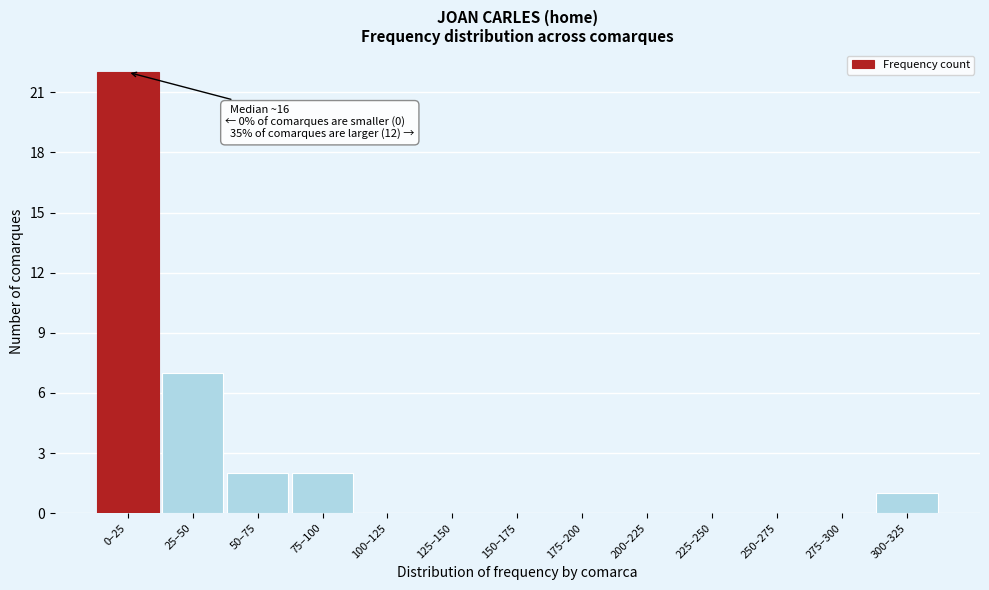

Reading left to right, transcribe all the data shown in this chart.

0–25=22	25–50=7	50–75=2	75–100=2	100–125=0	125–150=0	150–175=0	175–200=0	200–225=0	225–250=0	250–275=0	275–300=0	300–325=1